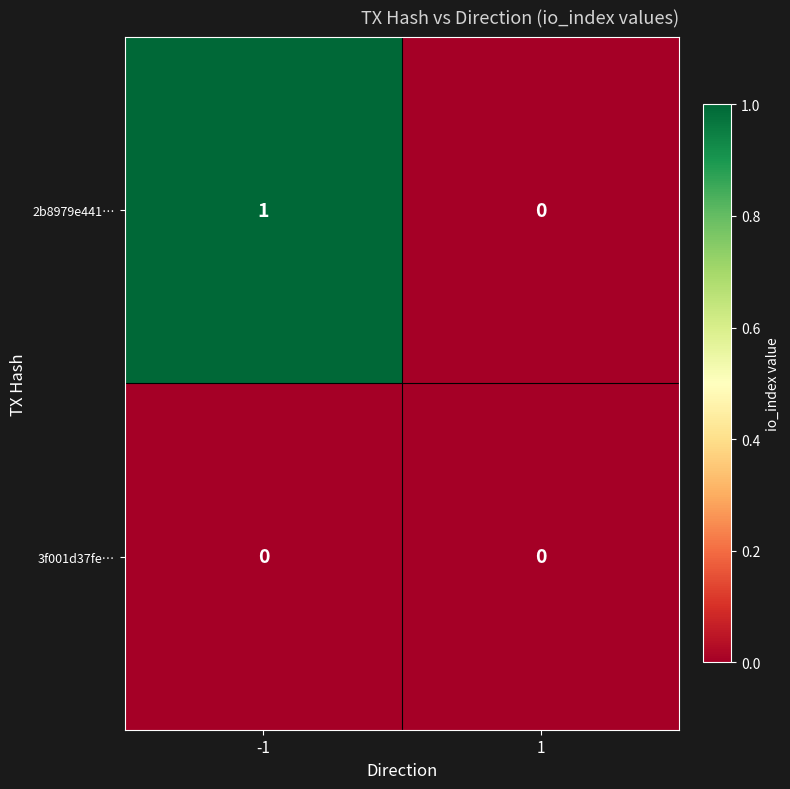

Between -1 and 1, which series saw the biggest shift?

2b8979e441…